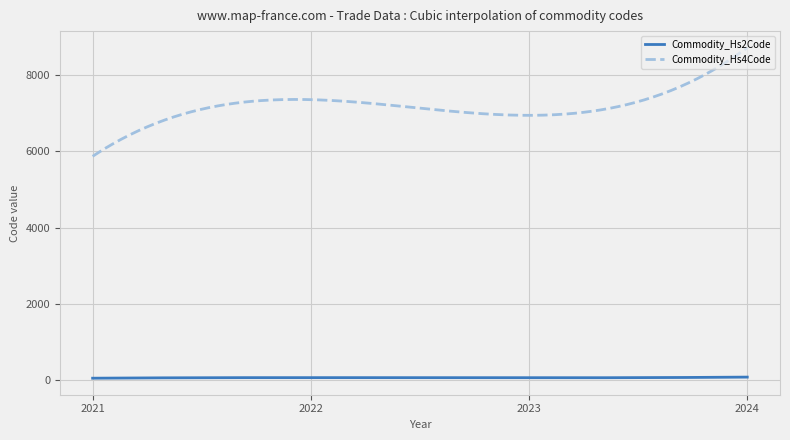

Count the number of categories in the chart.

300